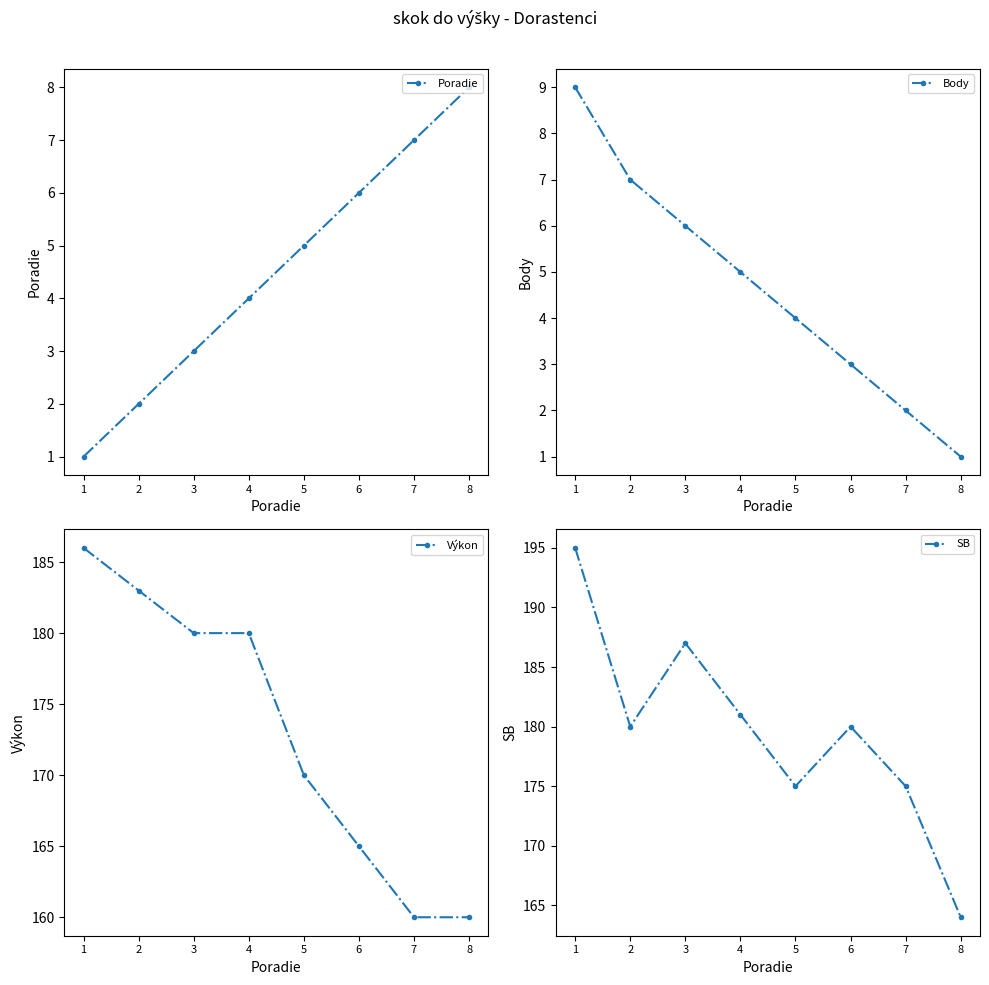

True or false: Body has more than 2 points higher than both neighbors.

False